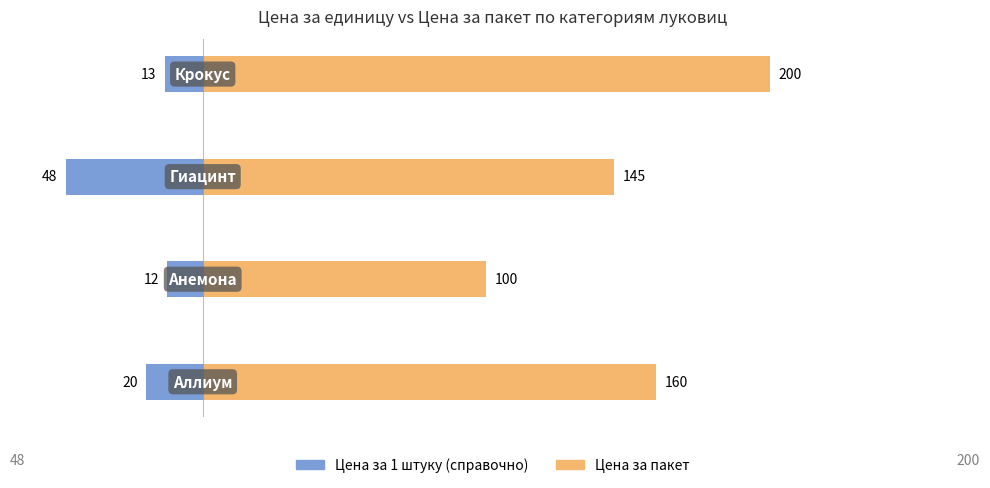

Are the bars grouped side by side (vs. stacked)?

Yes